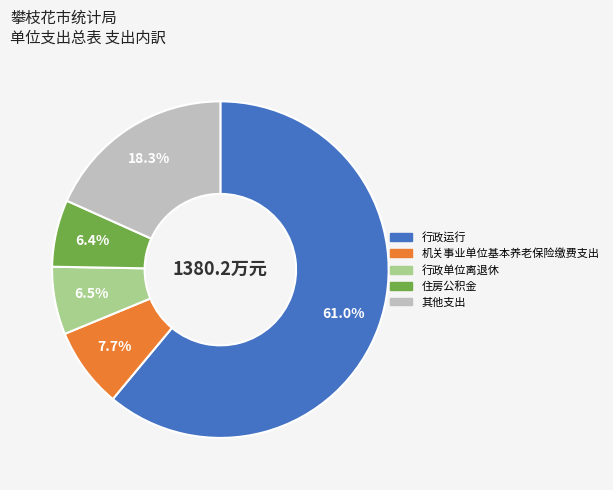

Is there a majority slice in this chart?

Yes